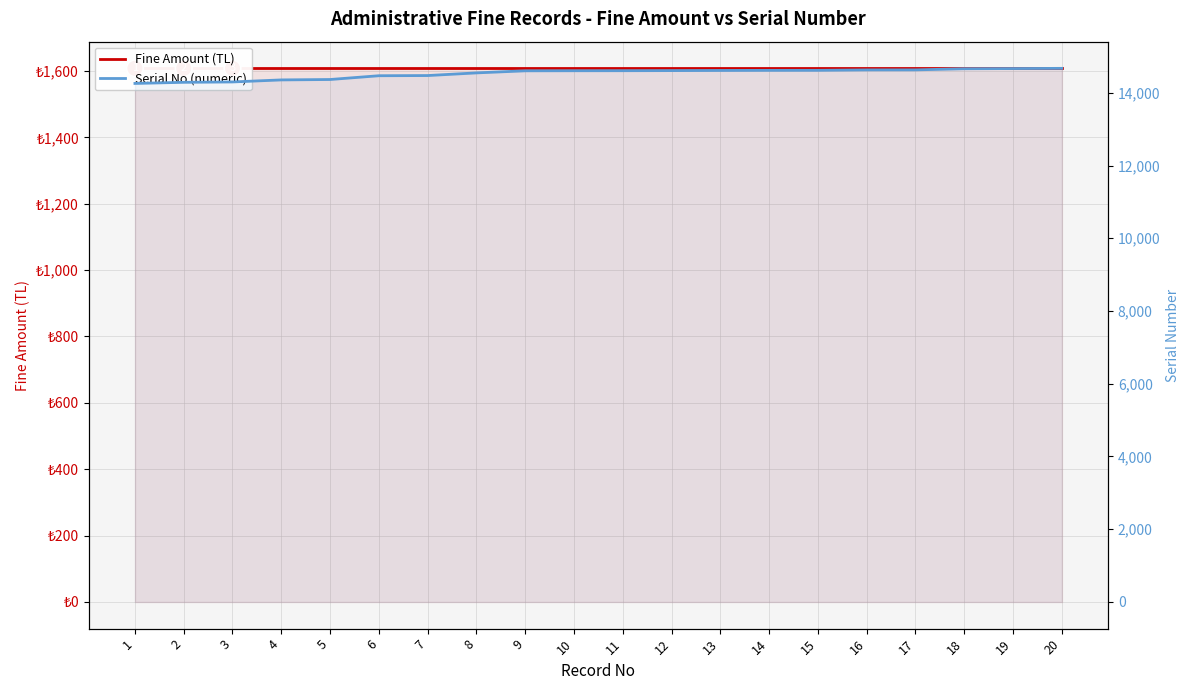

What is the difference between the highest and lowest values at 6?

12862